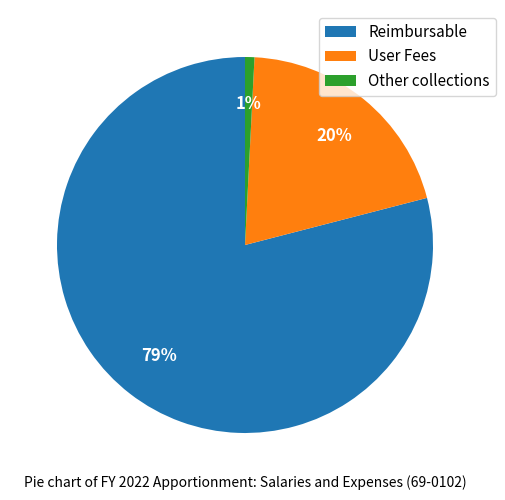

True or false: Reimbursable accounts for 89% of the total.

False